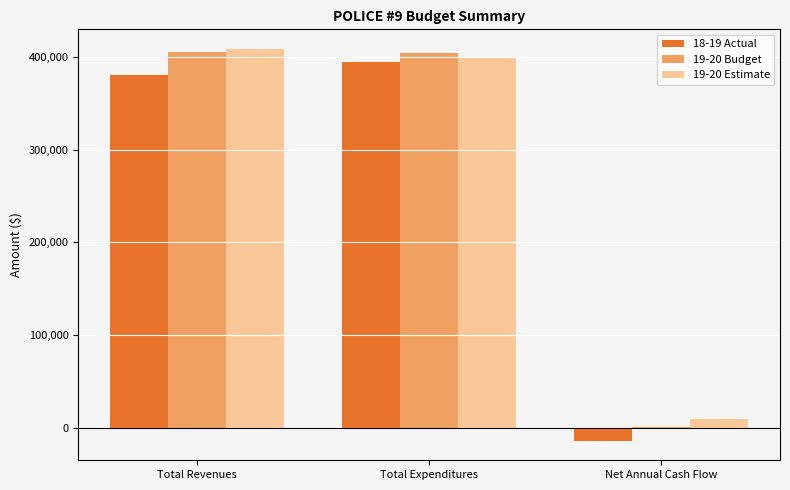

What is the total value across all series at Total Revenues?

1193911